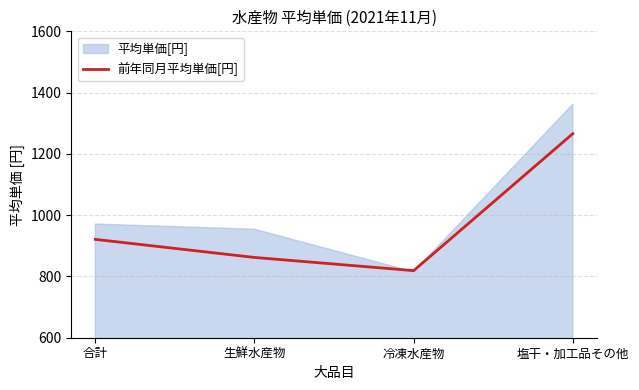

Is it true that the value at 生鮮水産物 is 246?

False